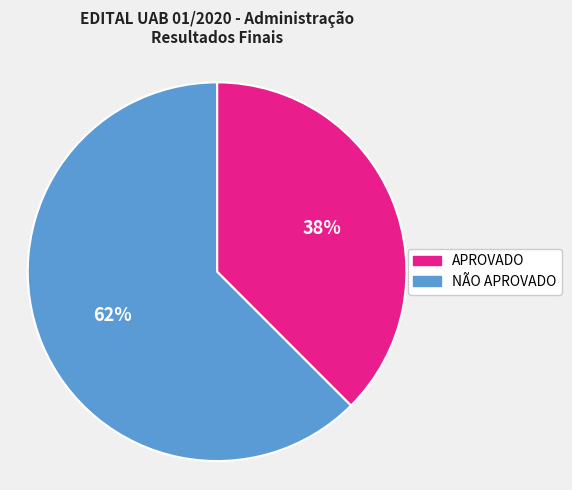

Which has a higher value, APROVADO or NÃO APROVADO?

NÃO APROVADO